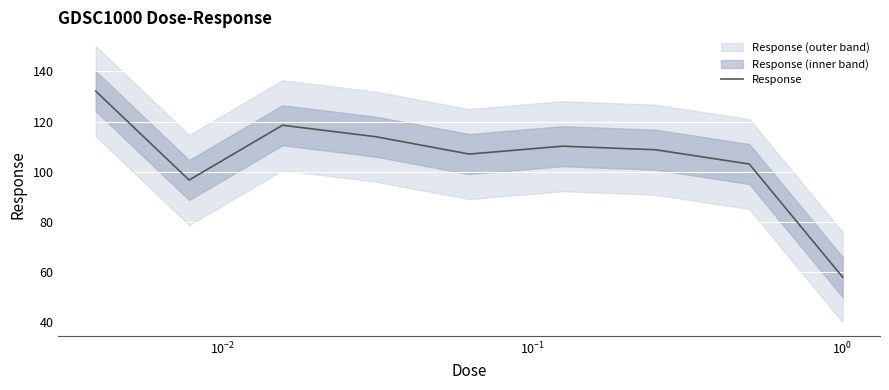

What is the lowest value of the Response series?

57.8